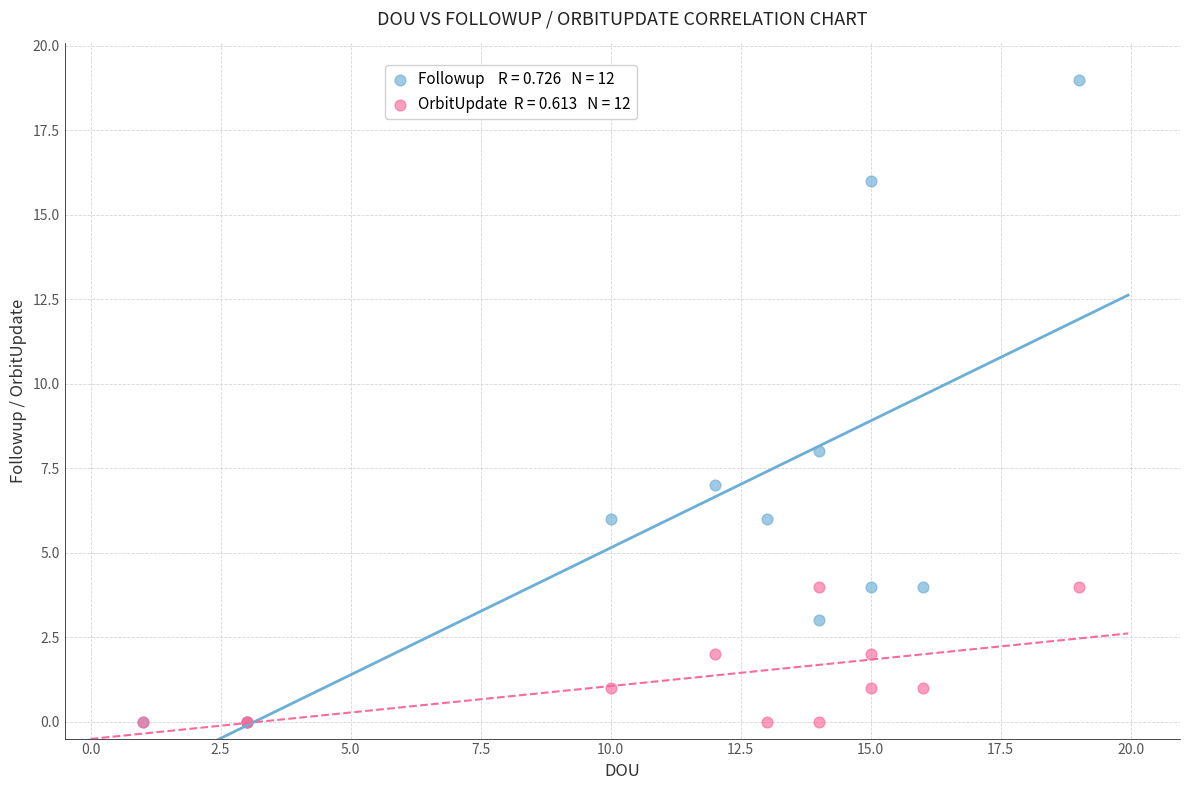

Across all series, what Y value is closest to 9?

8